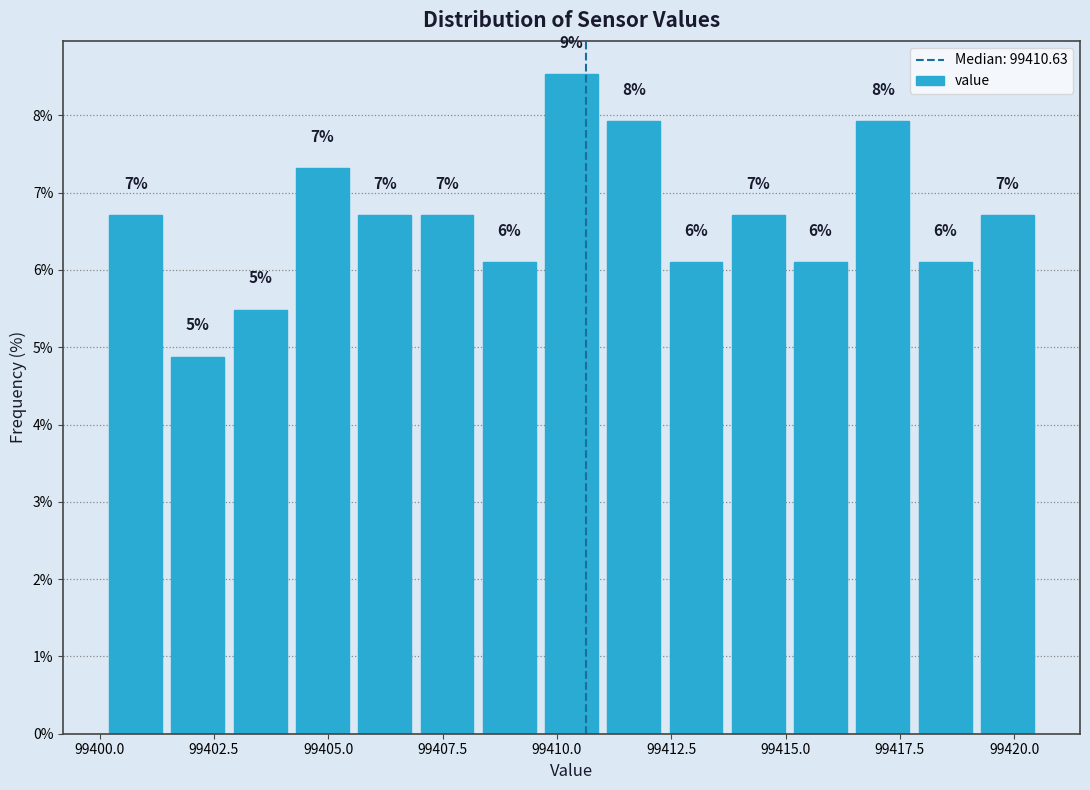

Around what value on the x-axis is the tallest bar? Give the approximate position of its centre, as read against the axis.

99410.5